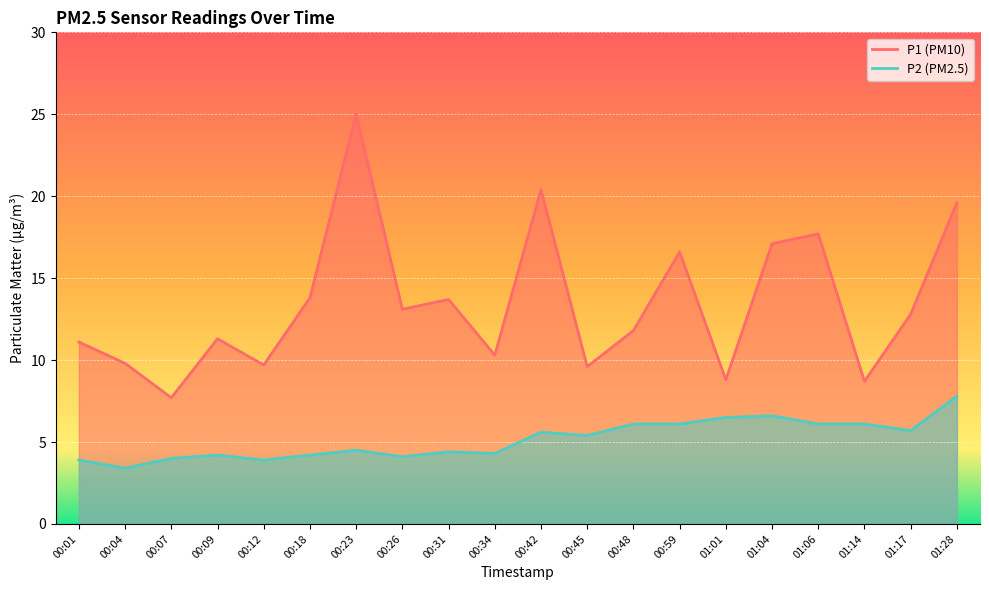

What is the lowest value of the P1 series?

7.7